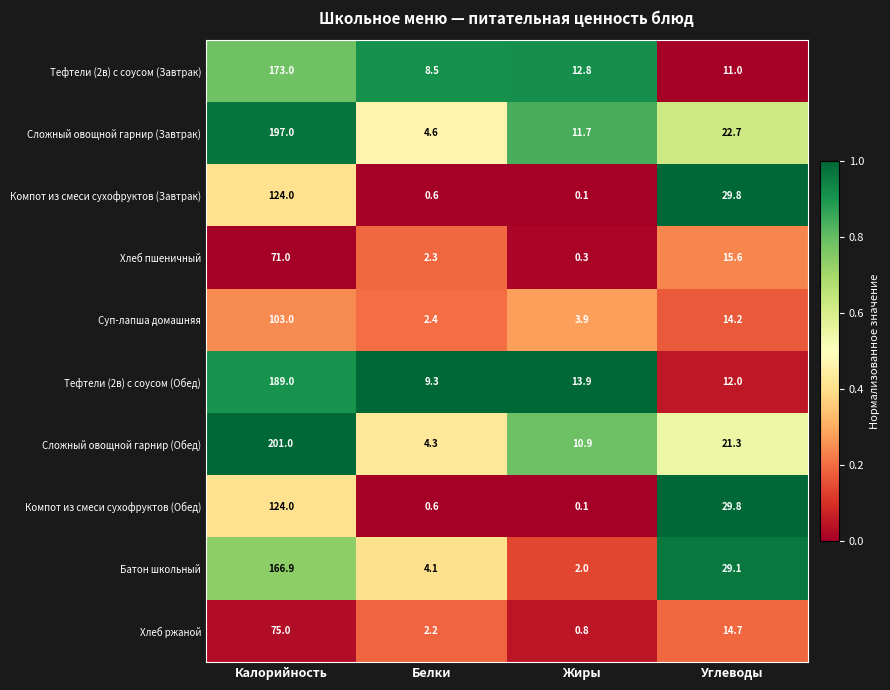

What is the total value across all series at Белки?

38.9